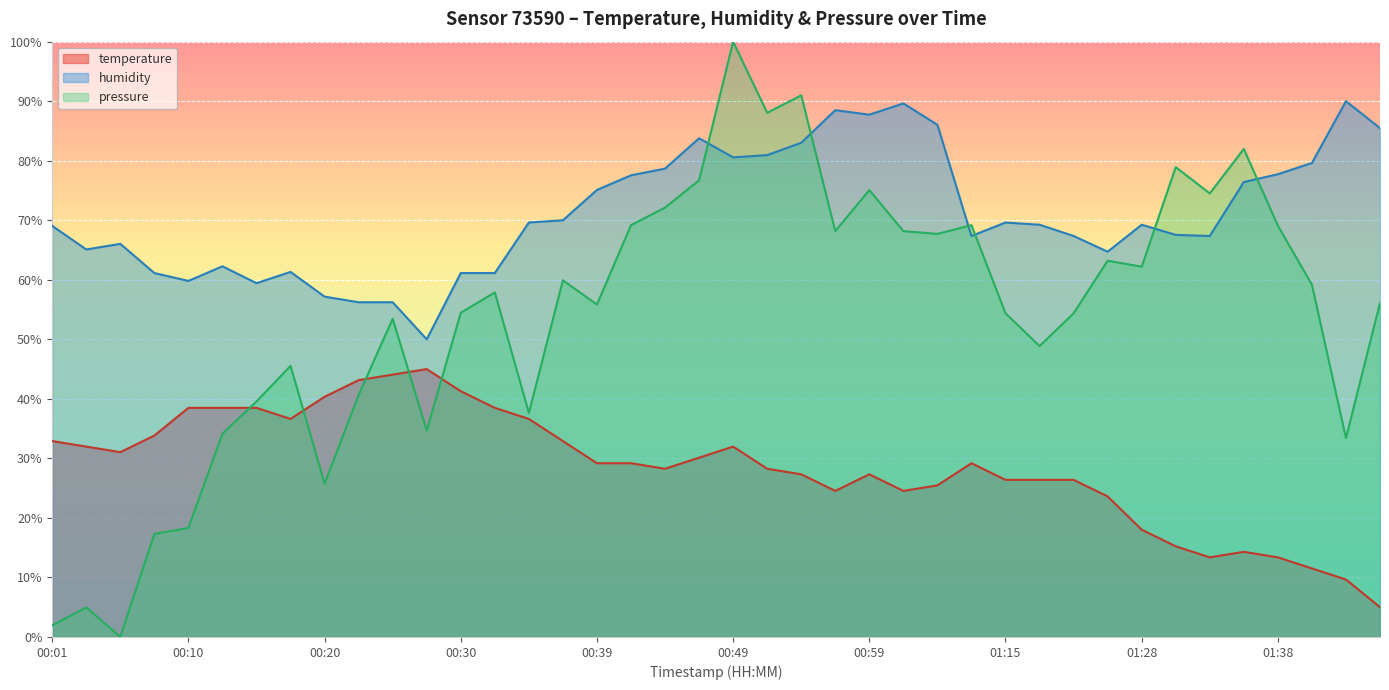

How many data points in temperature are less than 29?

19